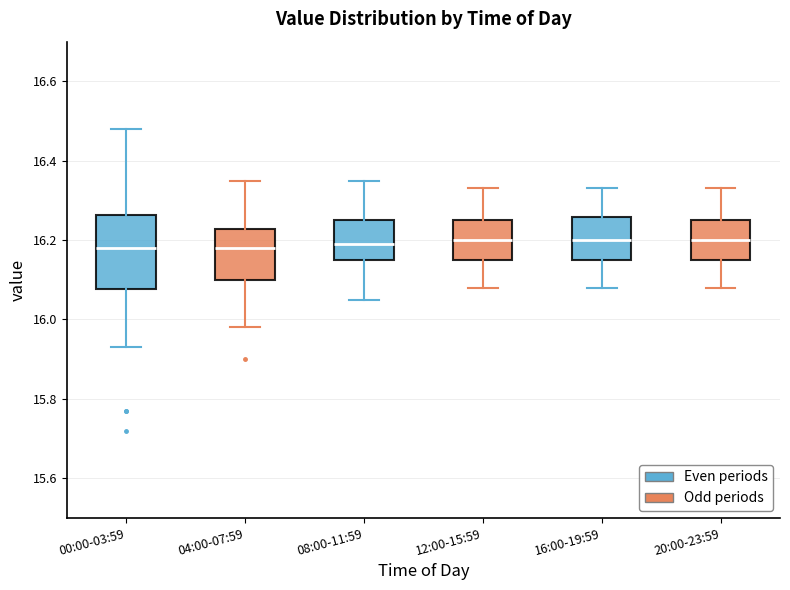

Where does the lower whisker of the box for 12:00-15:59 end on the y-axis? The values are not printed on the chart, so give them approximately, as read against the axis.

16.08